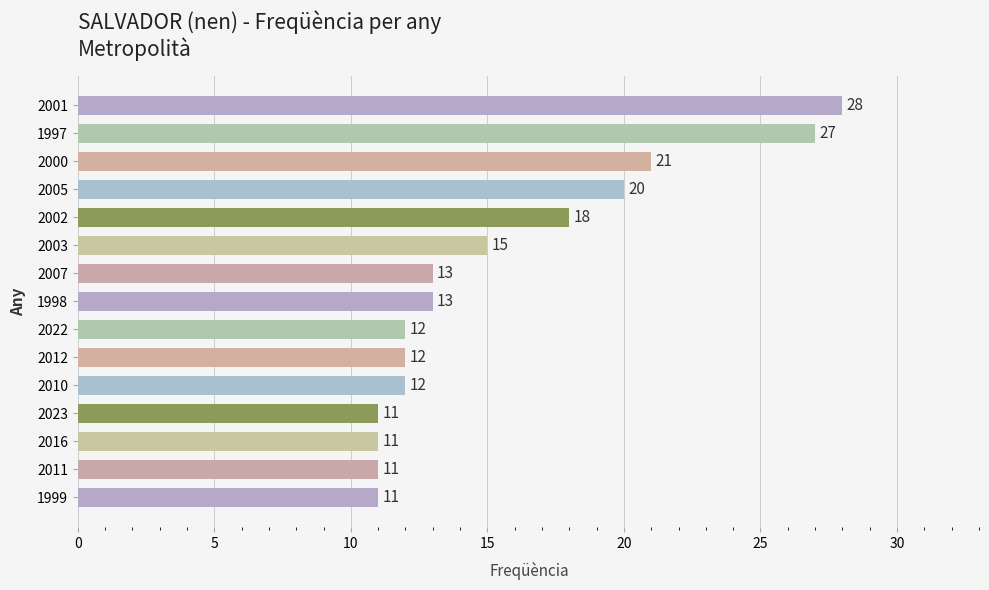

Which category has the highest value across all series?

2001